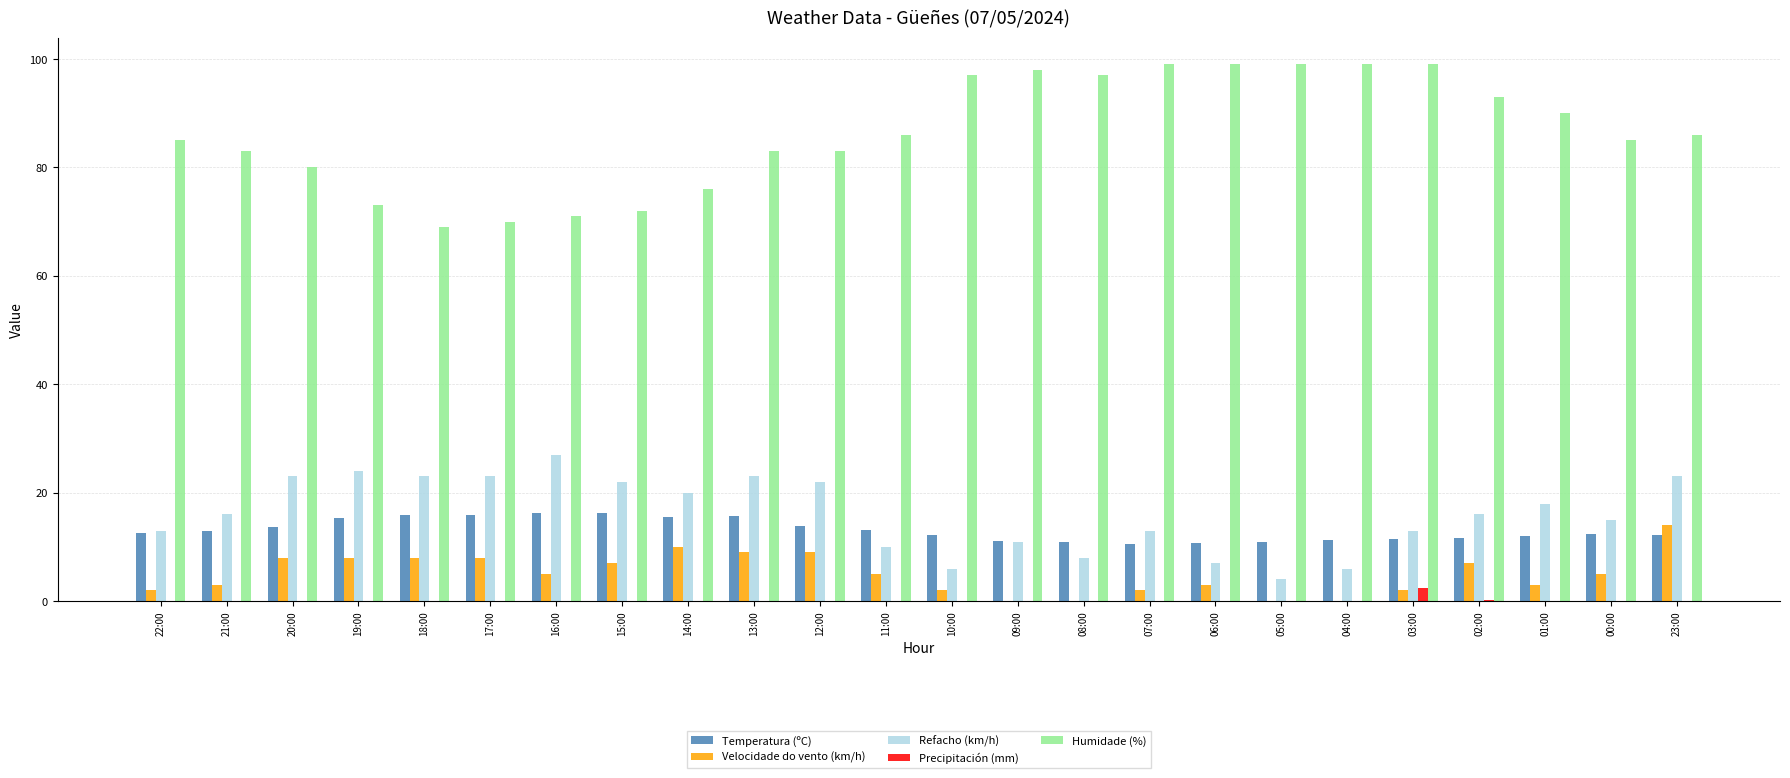

Does the chart contain stacked bars?

No